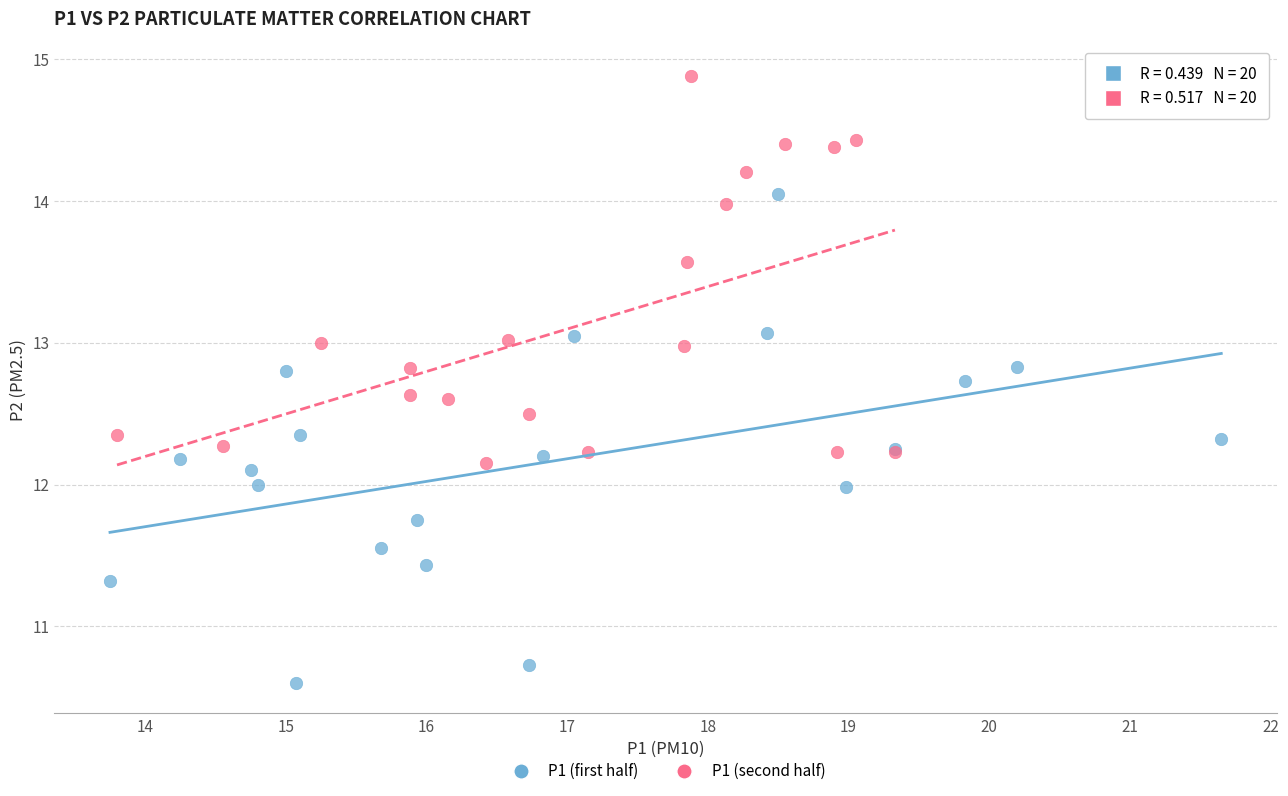

Which series contains the highest Y value?

P1 (second half)